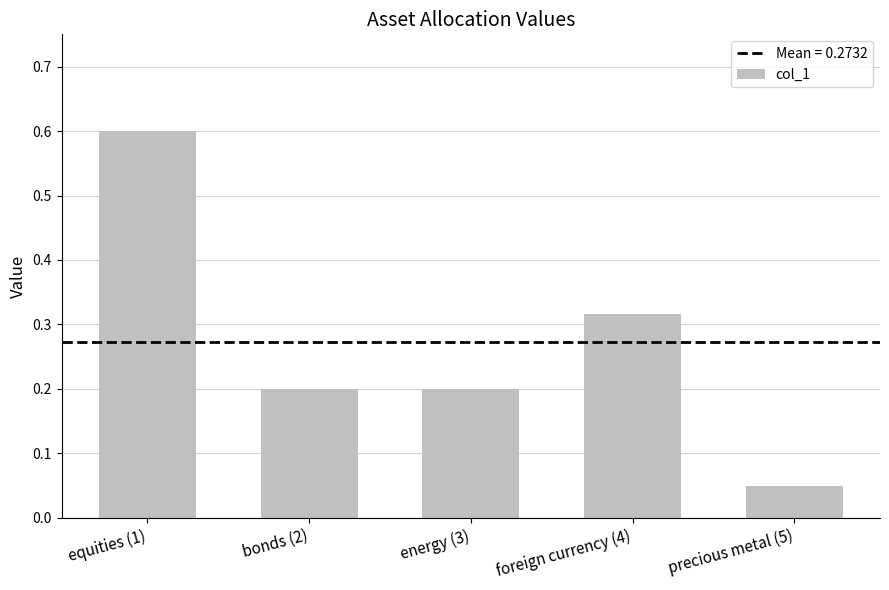

What is the maximum value shown in the chart?

0.6